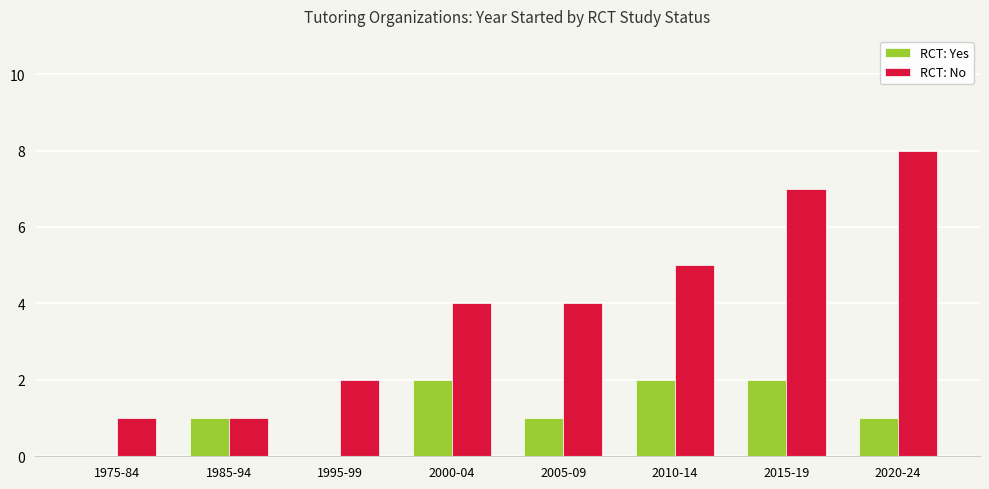

Reading right to left, list all the values displayed in this chart.

RCT: Yes: 1	2	2	1	2	0	1	0
RCT: No: 8	7	5	4	4	2	1	1